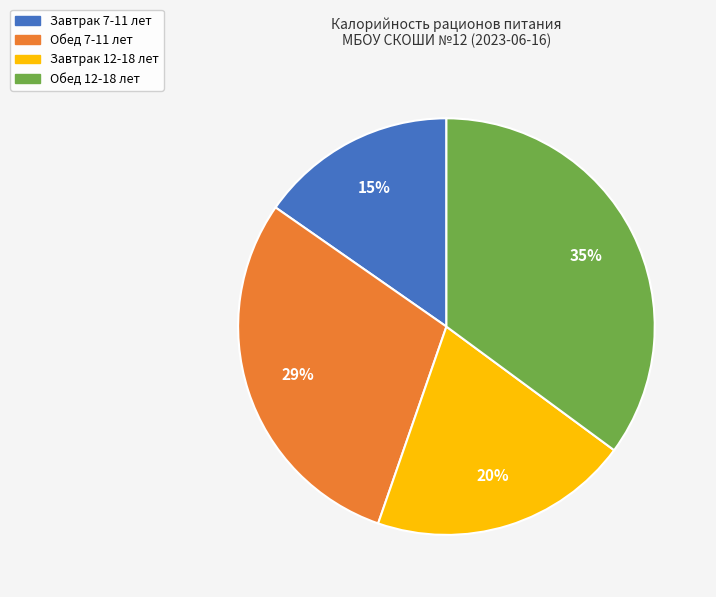

Rank the categories by value from highest to lowest.

Обед 12-18 лет, Обед 7-11 лет, Завтрак 12-18 лет, Завтрак 7-11 лет